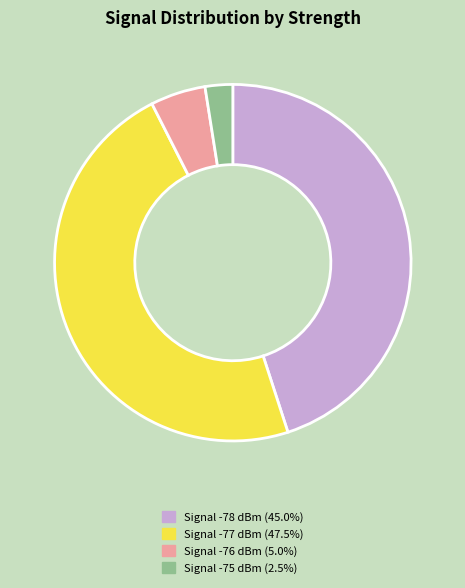

Does any single category account for the majority?

No